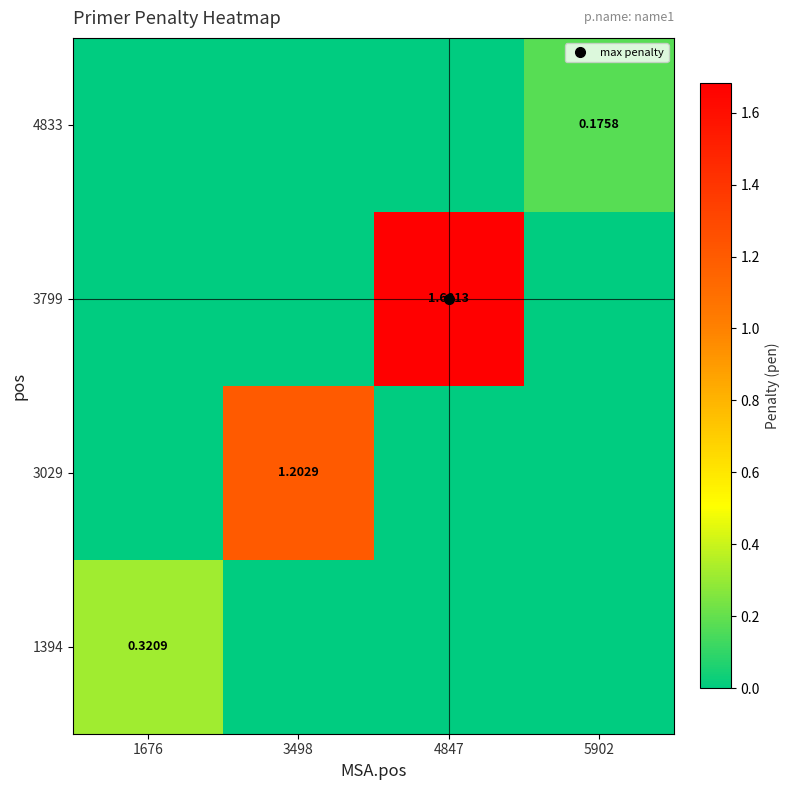

At how many categories does at least one series exceed 0?

4